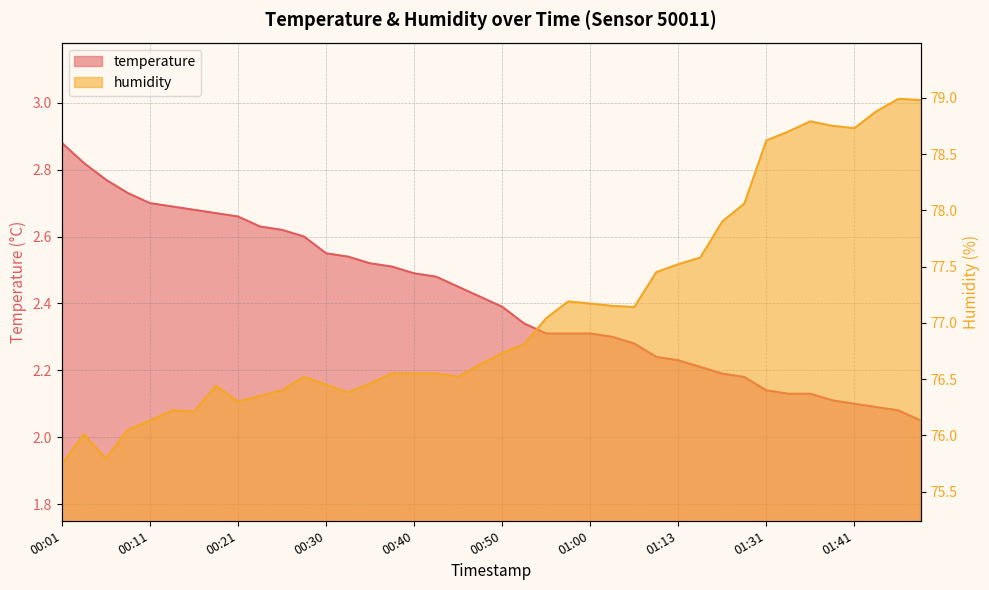

How many lines are shown in the chart?

2